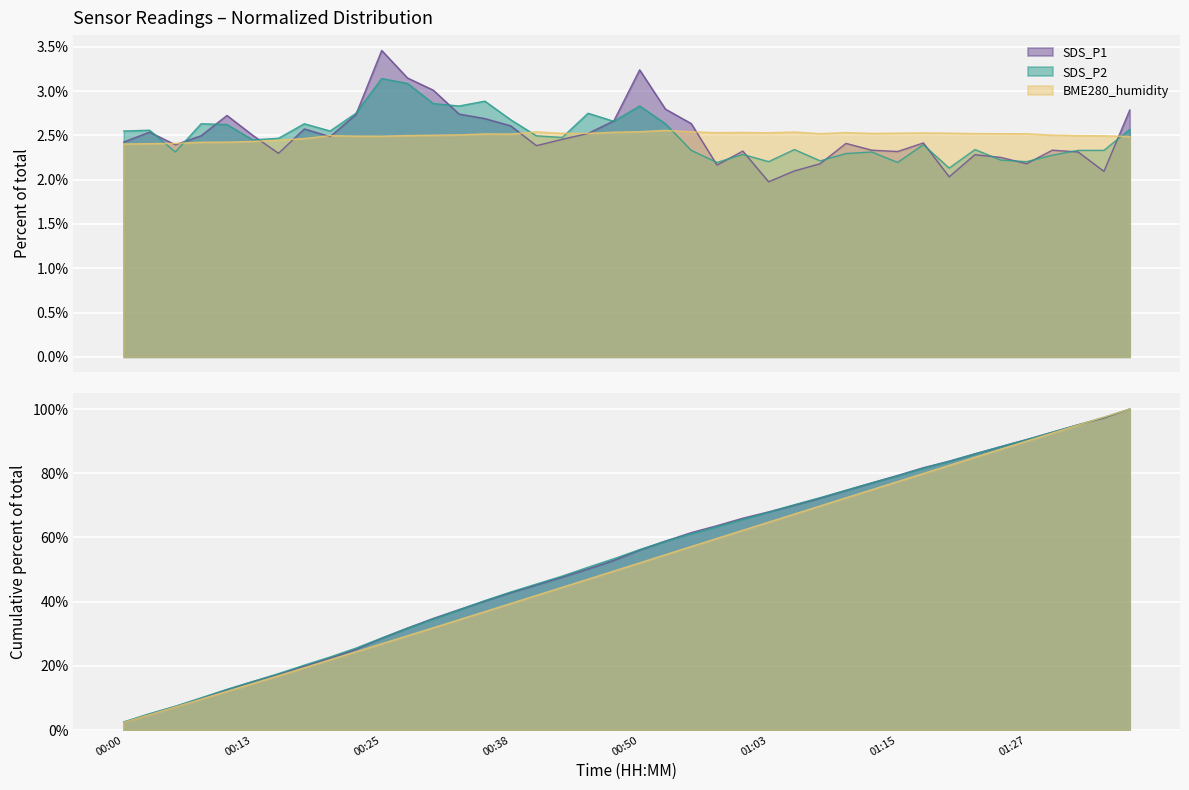

The value of SDS_P1 at 00:25 is 0.0. True or false?

True